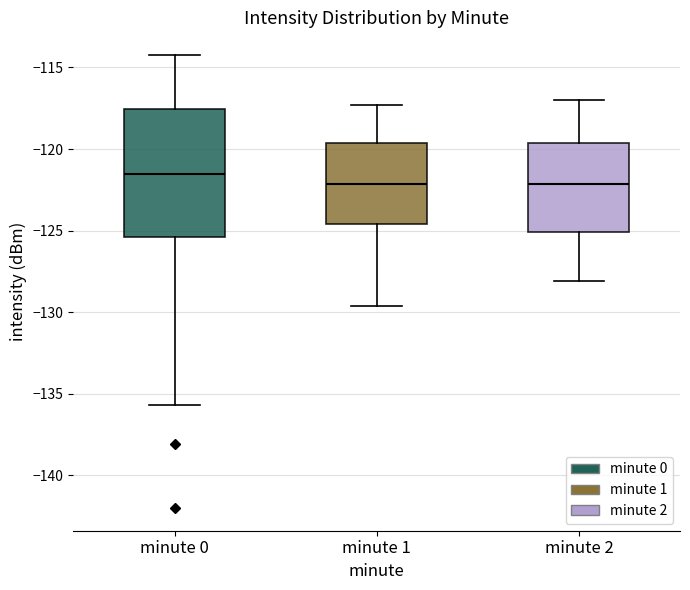

Where does the median line of the box for minute 2 sit on the y-axis? The values are not printed on the chart, so give them approximately, as read against the axis.

-122.0